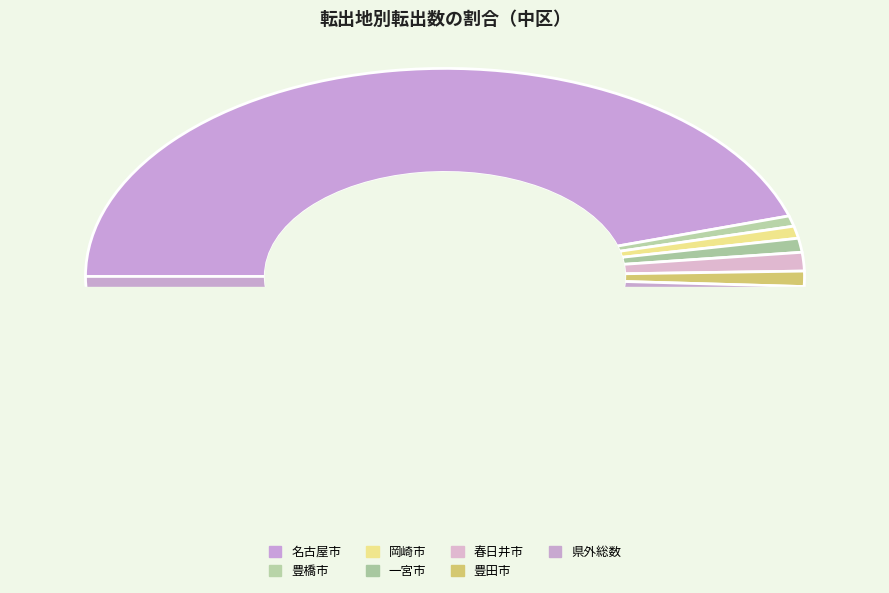

What portion of the pie excludes 岡崎市?

99.1%